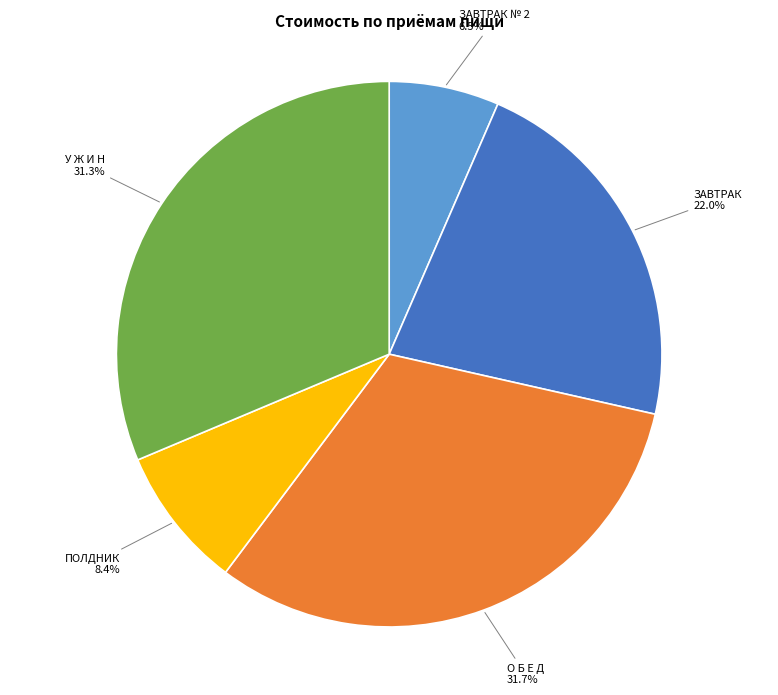

Which slice is the smallest?

ЗАВТРАК № 2